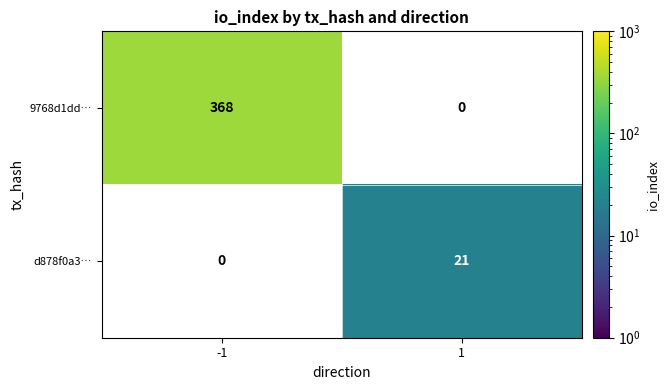

What is the greatest value displayed?

368